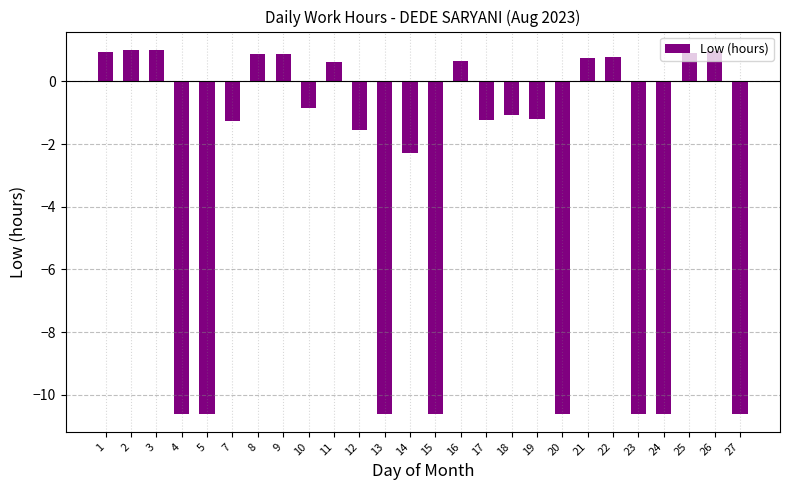

What is the maximum value shown in the chart?

1.0